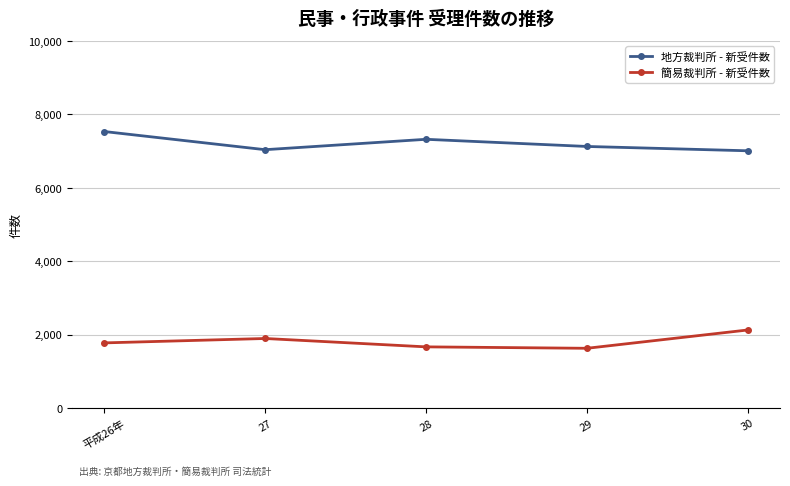

Which series has the largest total across all categories?

地方裁判所 - 新受件数